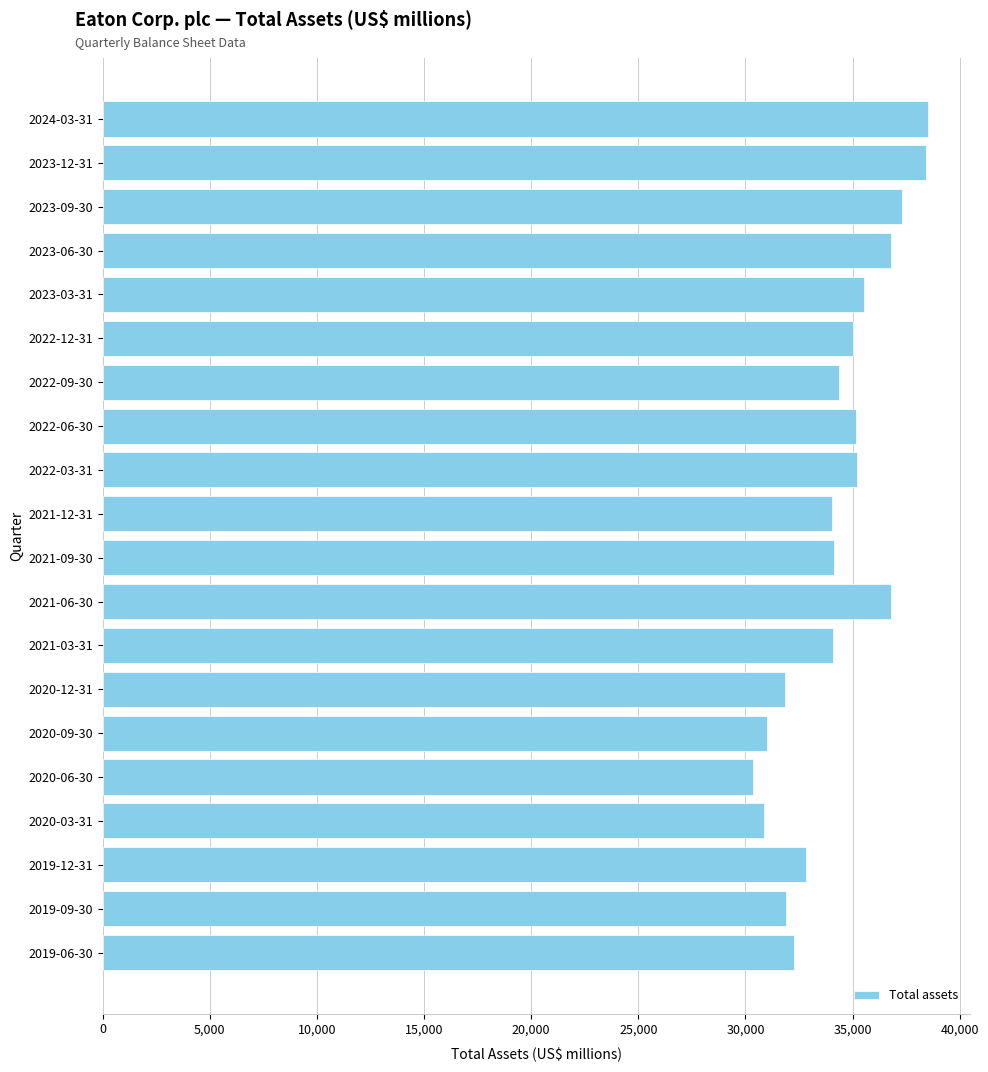

Read the value at 2020-09-30, to the nearest 100.

31000